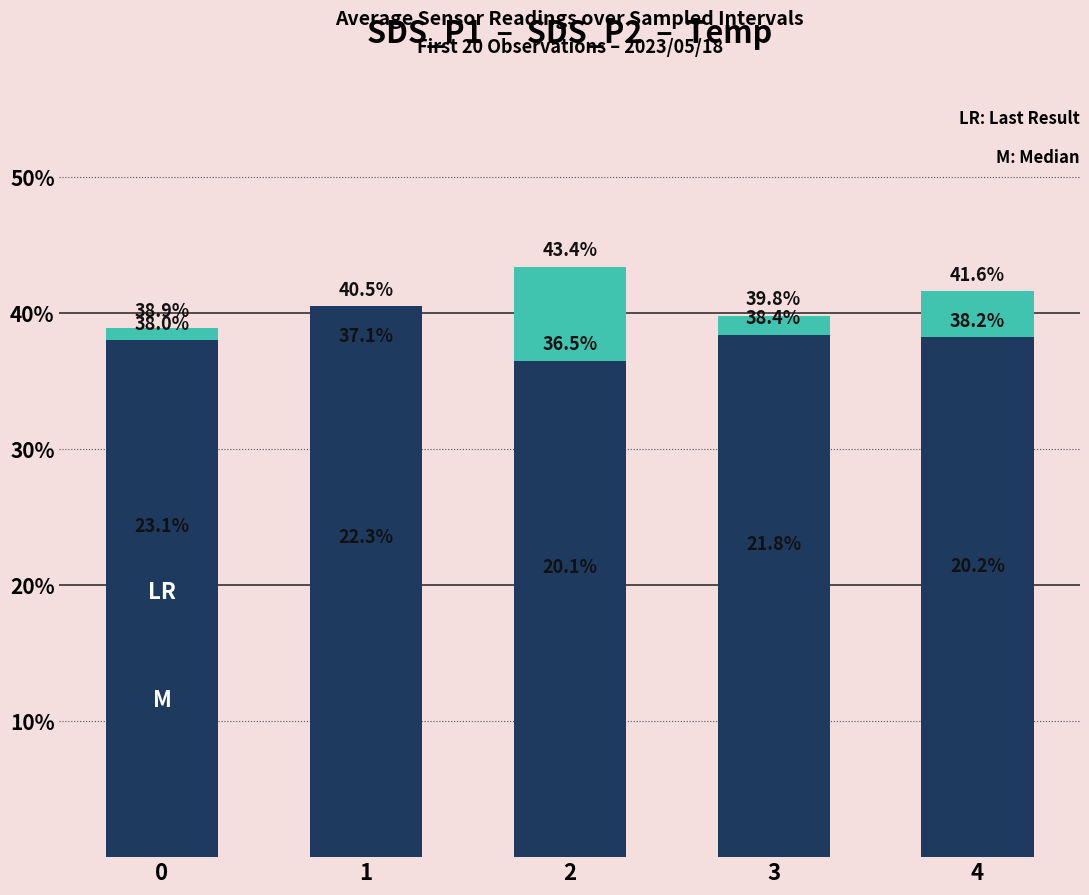

Reading left to right, extract all data points from this chart.

SDS_P1: 38.9	37.1	43.4	39.8	41.6
SDS_P2: 23.1	22.3	20.1	21.8	20.2
Temp: 38.0	40.5	36.5	38.4	38.2